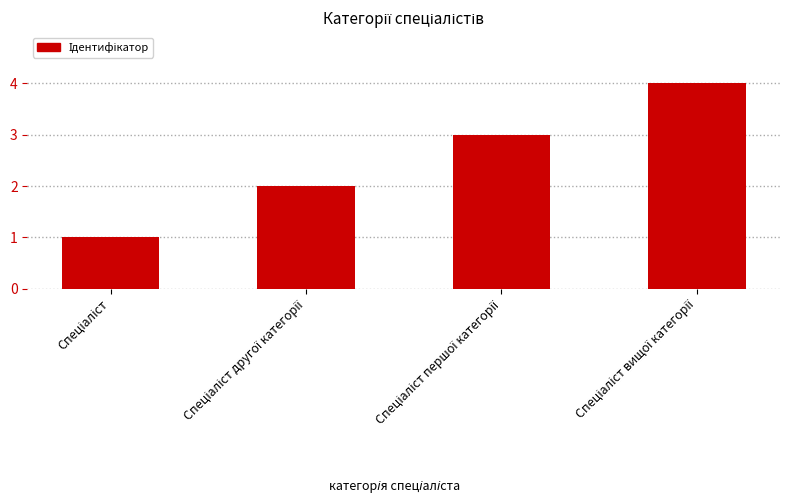

How many series are shown in this chart?

1